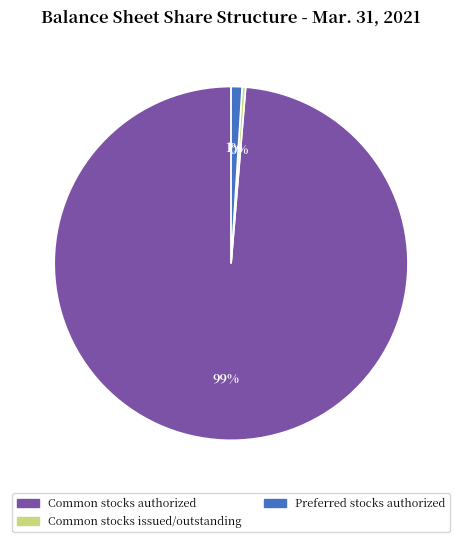

To the nearest percent, what is the average slice percentage?

33%